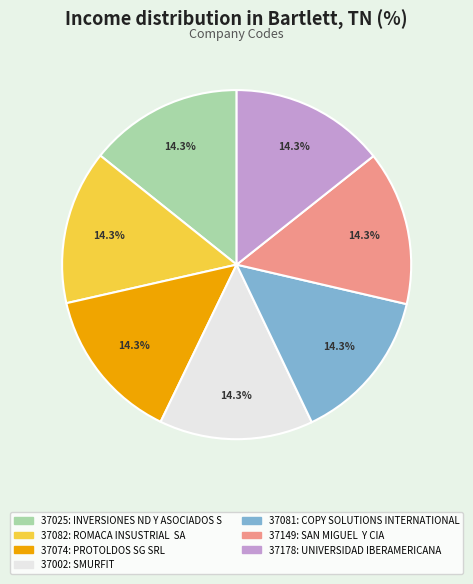

Does any single category account for the majority?

No